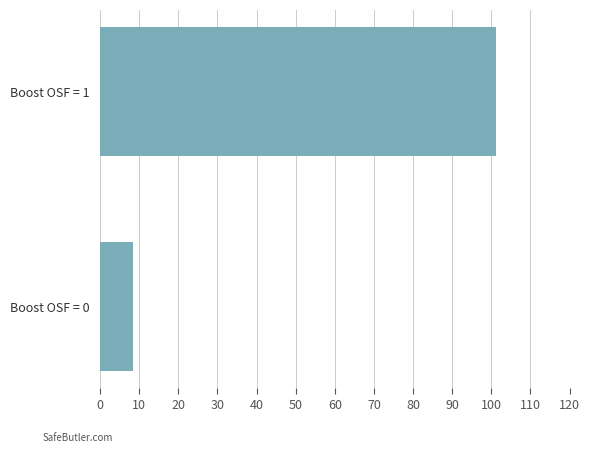

List the labels in order of value, smallest first.

Boost OSF = 0, Boost OSF = 1